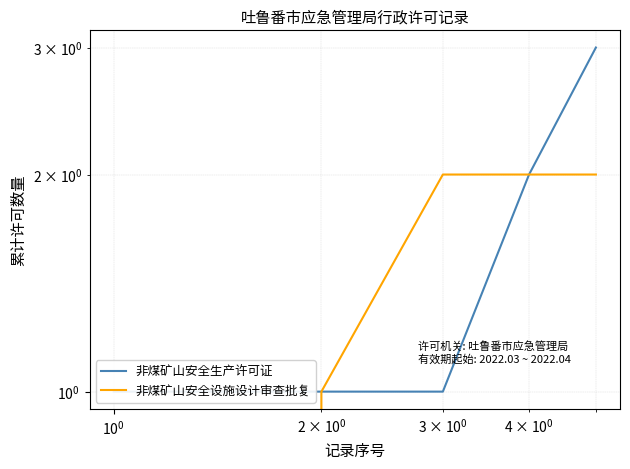

Which series has the largest total across all categories?

非煤矿山安全生产许可证